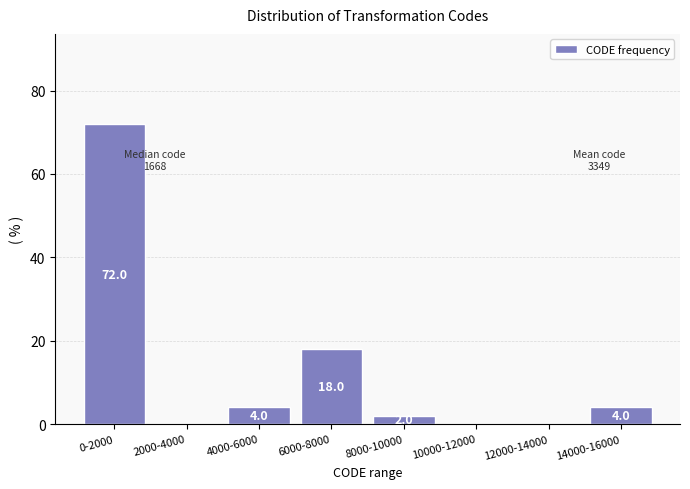

Reading left to right, extract all data points from this chart.

0-2000=72	2000-4000=0	4000-6000=4	6000-8000=18	8000-10000=2	10000-12000=0	12000-14000=0	14000-16000=4